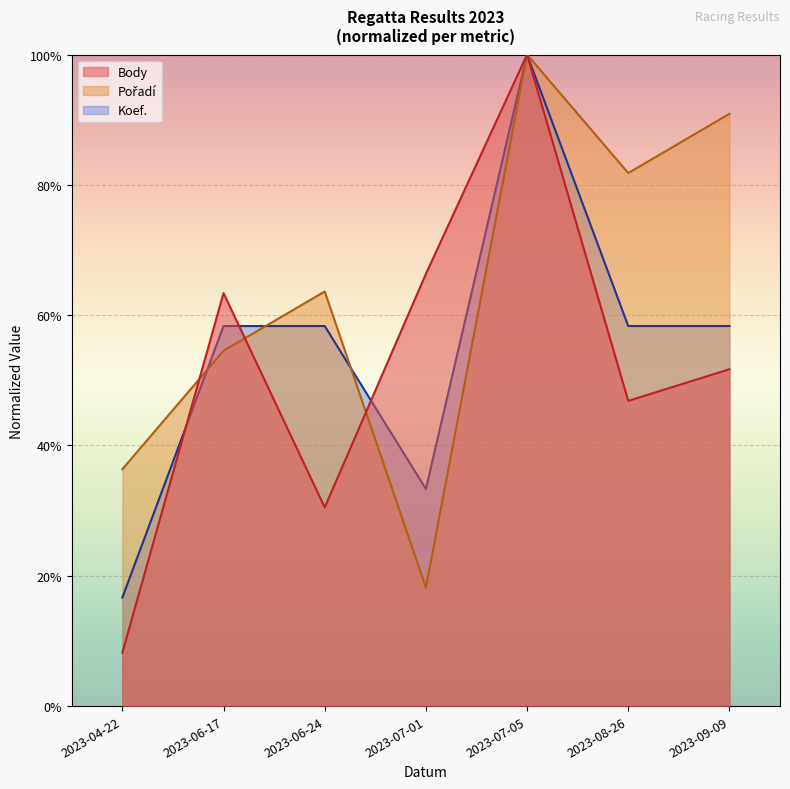

True or false: Koef. has a value of 1.0 at 2023-06-24.

False